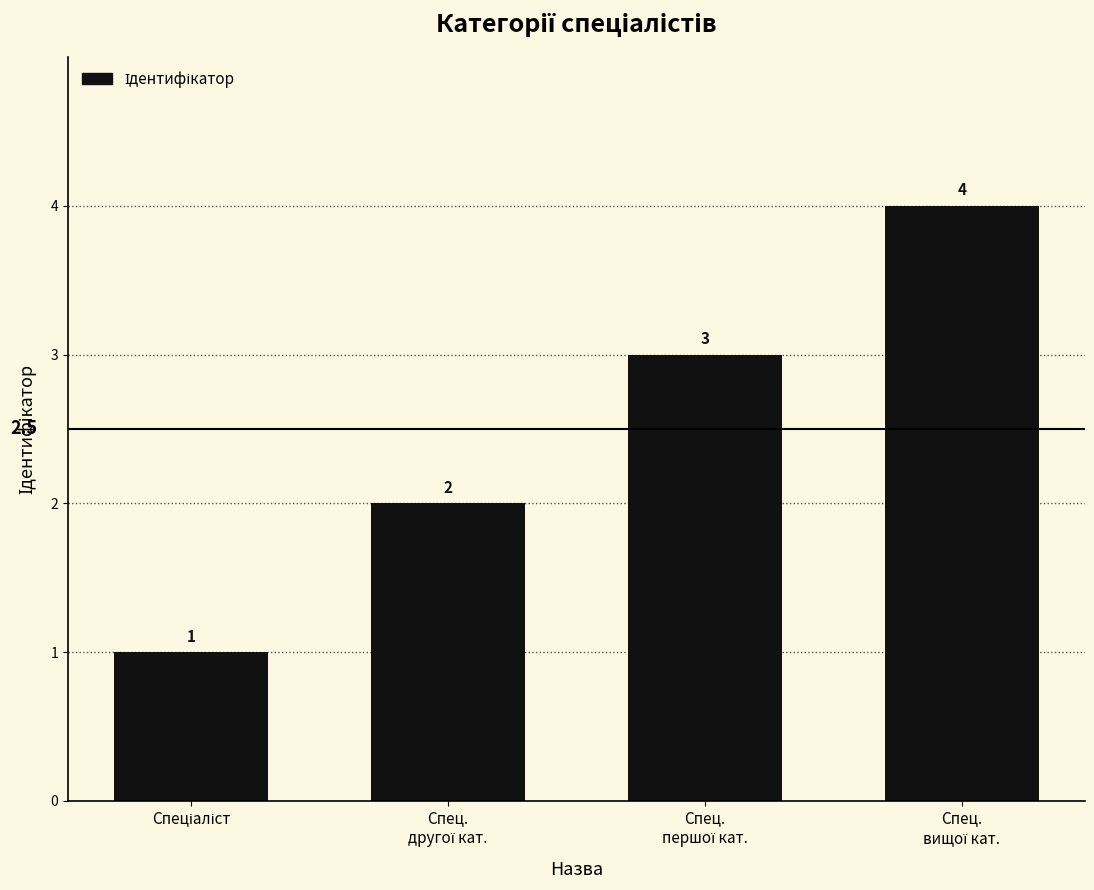

What is the value of the 4th bar from the left?

4